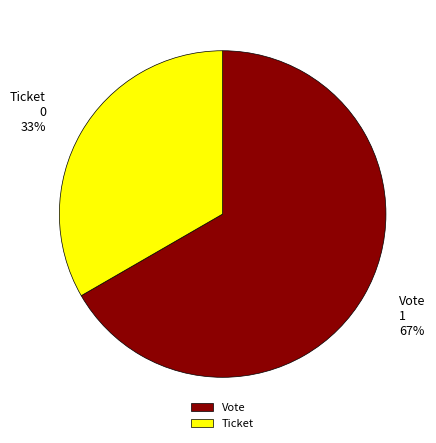

Is it true that Ticket is 10% of the pie?

False